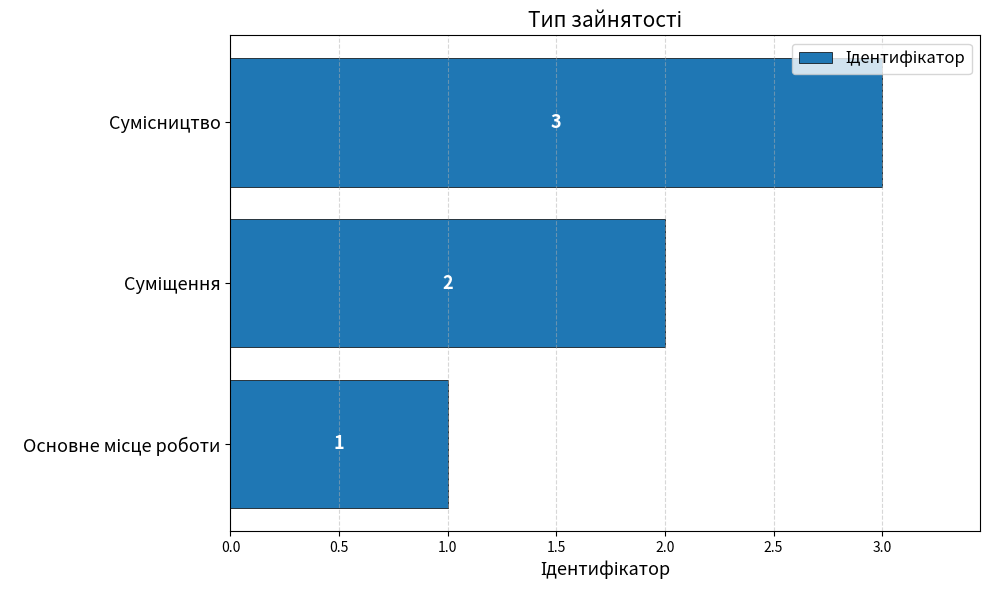

What is the greatest value displayed?

3